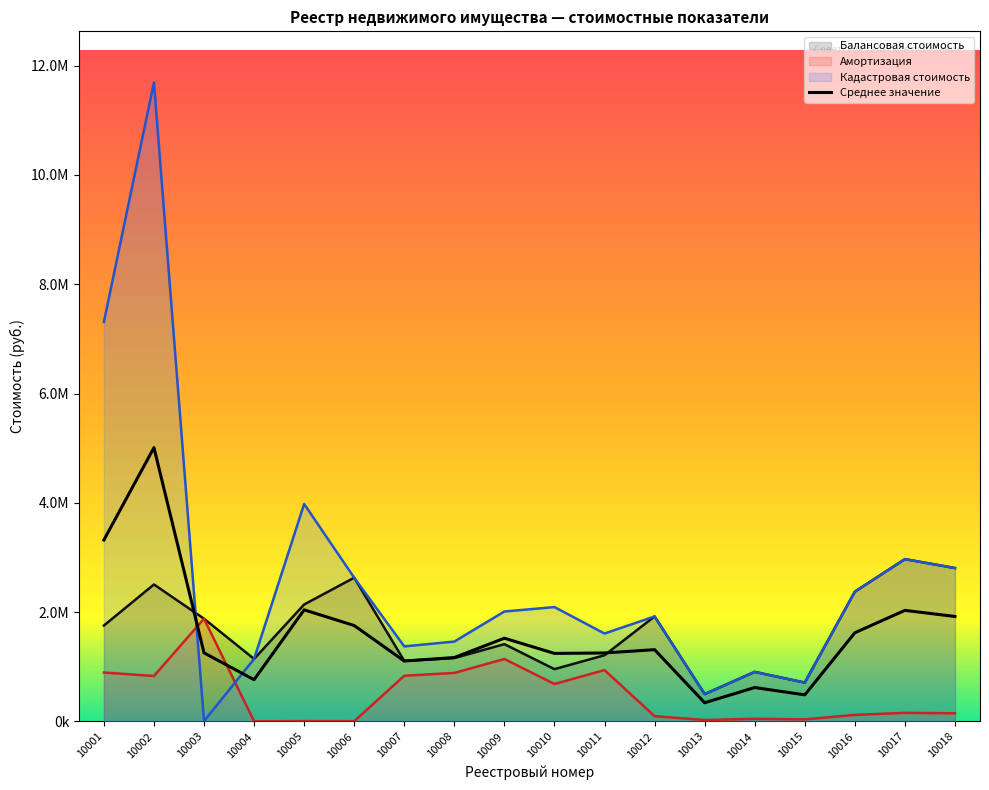

At which category does the data reach its first local peak?

10002